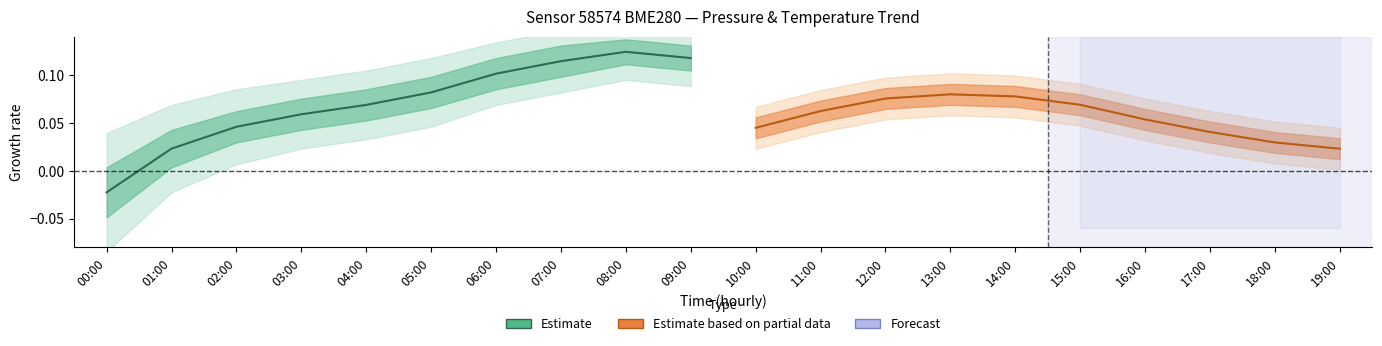

What is the average value of the Estimate based on partial data series?

0.1